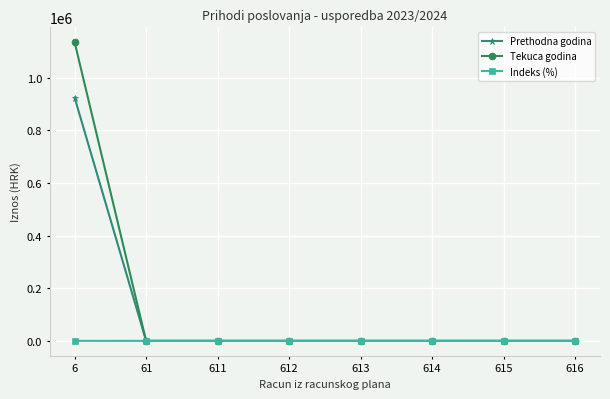

What is the maximum value shown in the chart?

1135441.1